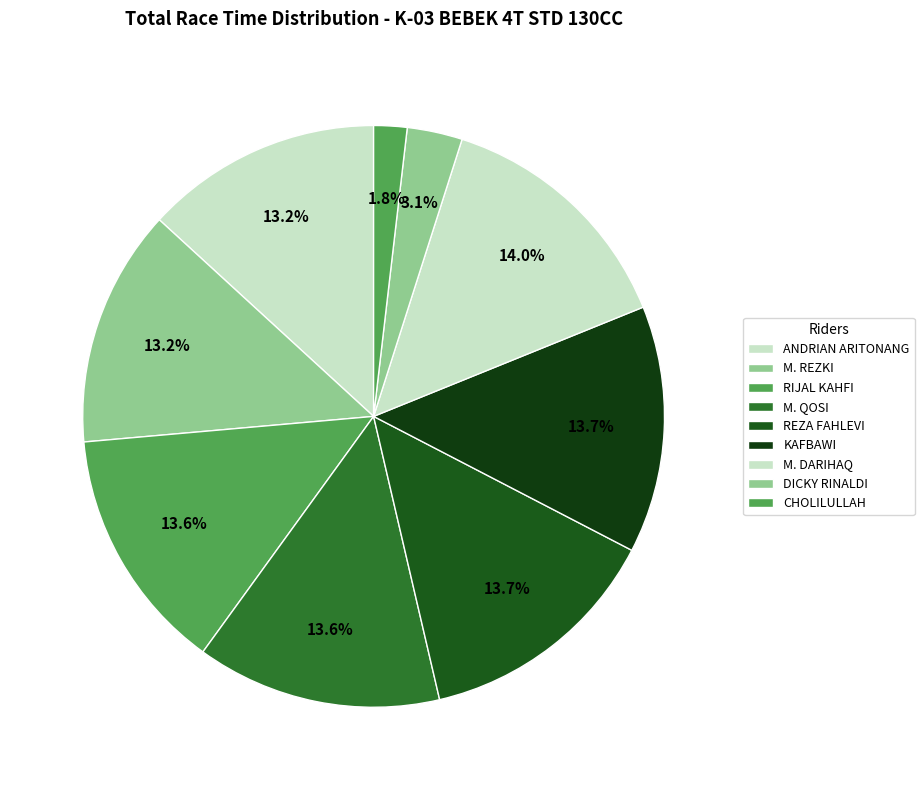

Approximately how many times larger is the value at M. DARIHAQ compared to RIJAL KAHFI?

1.0